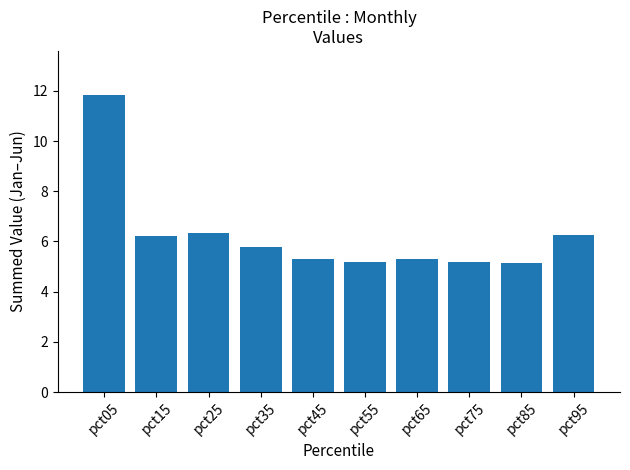

The value at pct45 is 2.2. True or false?

False